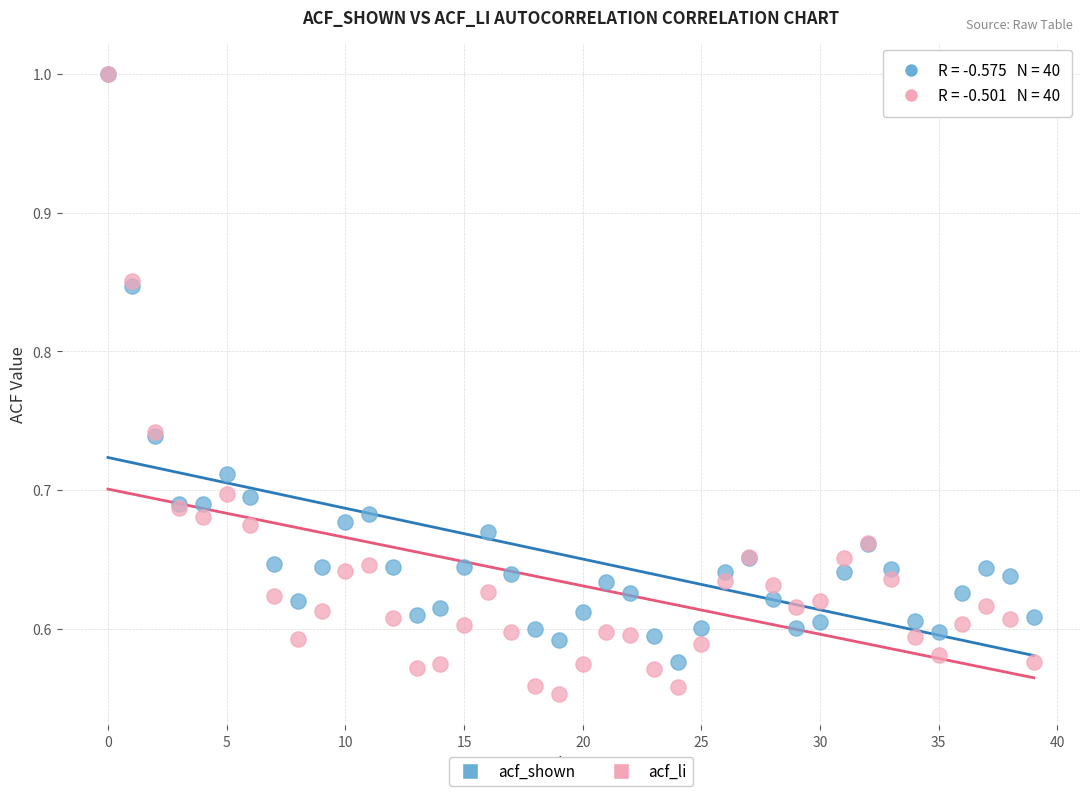

What are all the series names shown in the legend?

acf_shown, acf_li